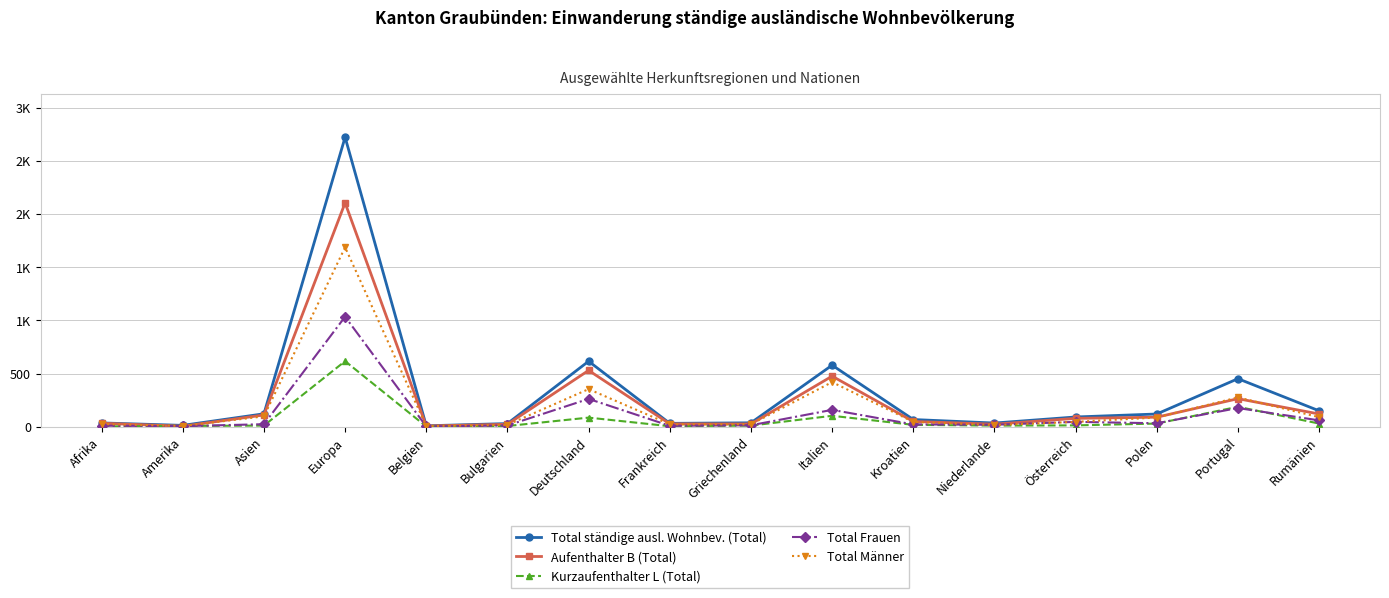

Which series has the widest spread of values?

Total ständige ausl. Wohnbev. (Total)